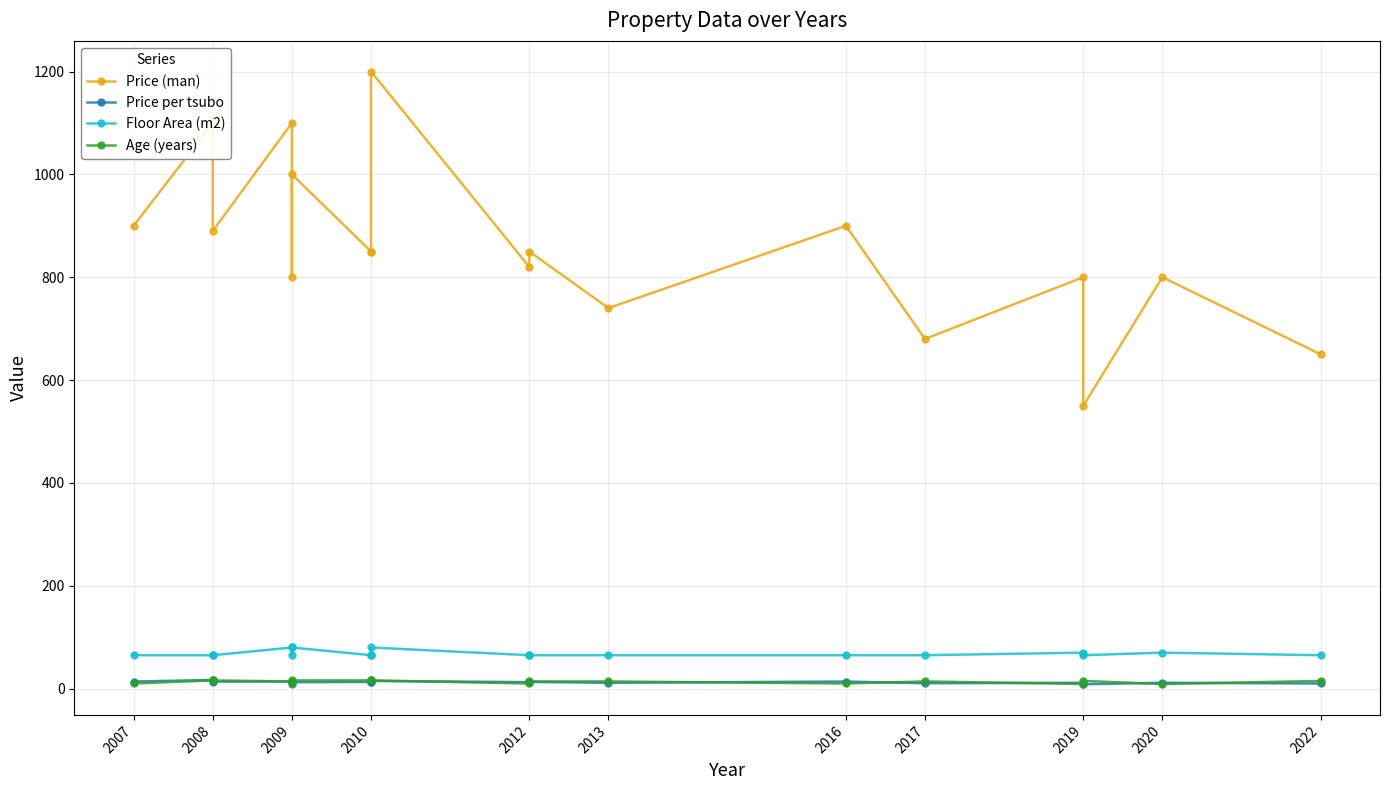

In Age (years), how many points are higher than both neighbors (excluding endpoints)?

2